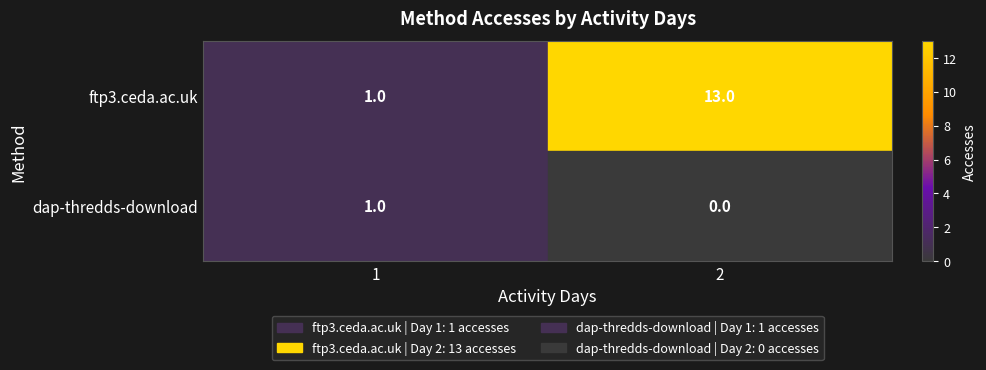

Rank the series by their maximum value, from lowest to highest.

dap-thredds-download, ftp3.ceda.ac.uk